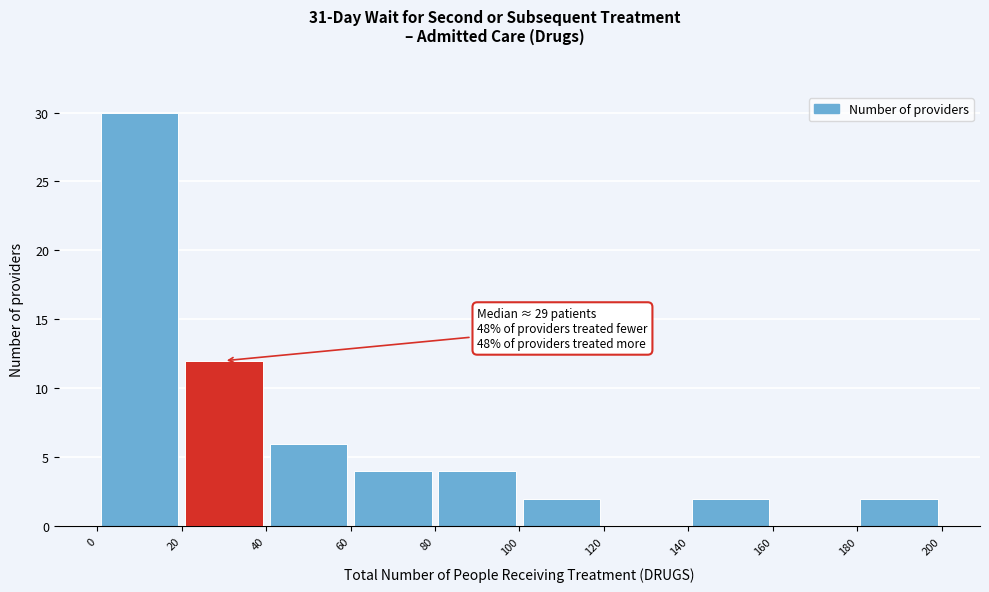

Over which range of the x-axis is the bar tallest?

0 to 20